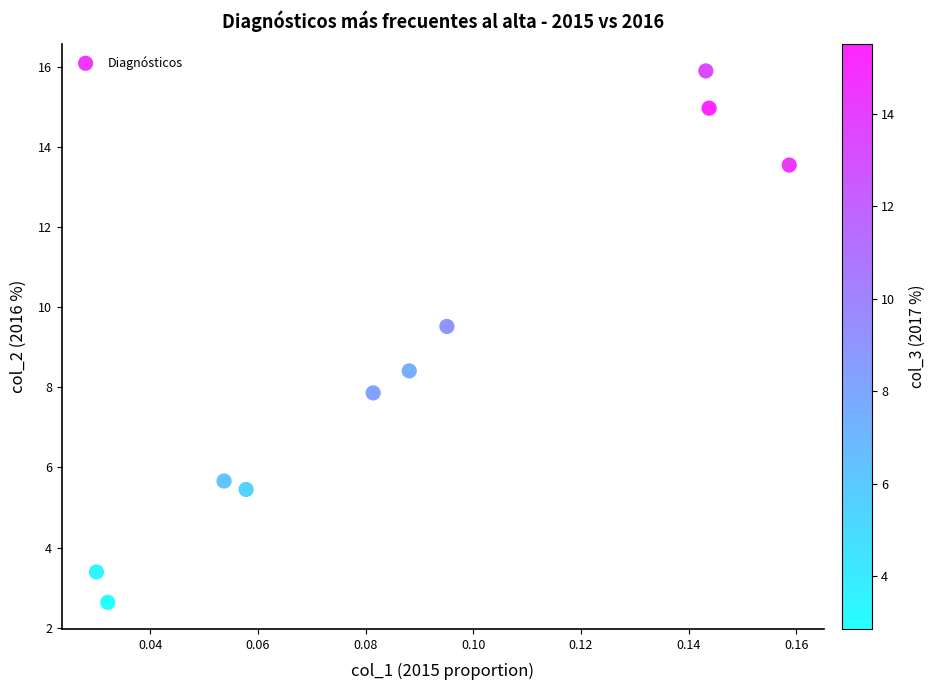

What is the average Y value?

8.7